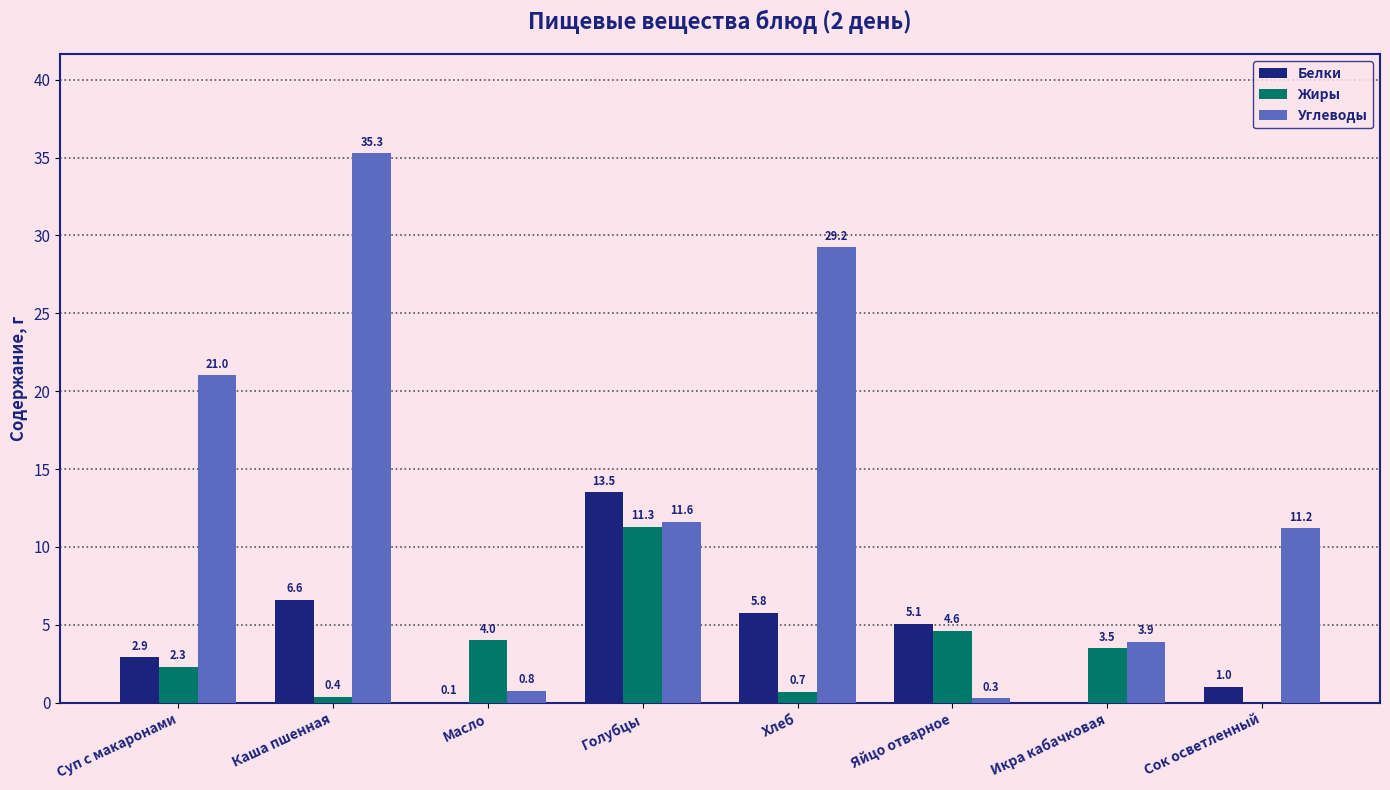

The Жиры series shows 5.4 at Масло. True or false?

False